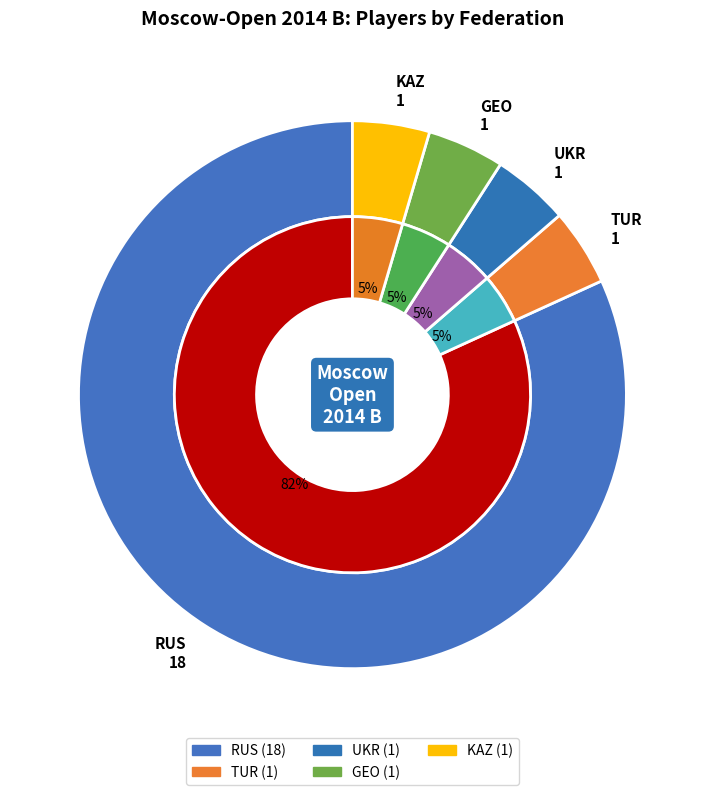

Count the number of slices in the pie.

5